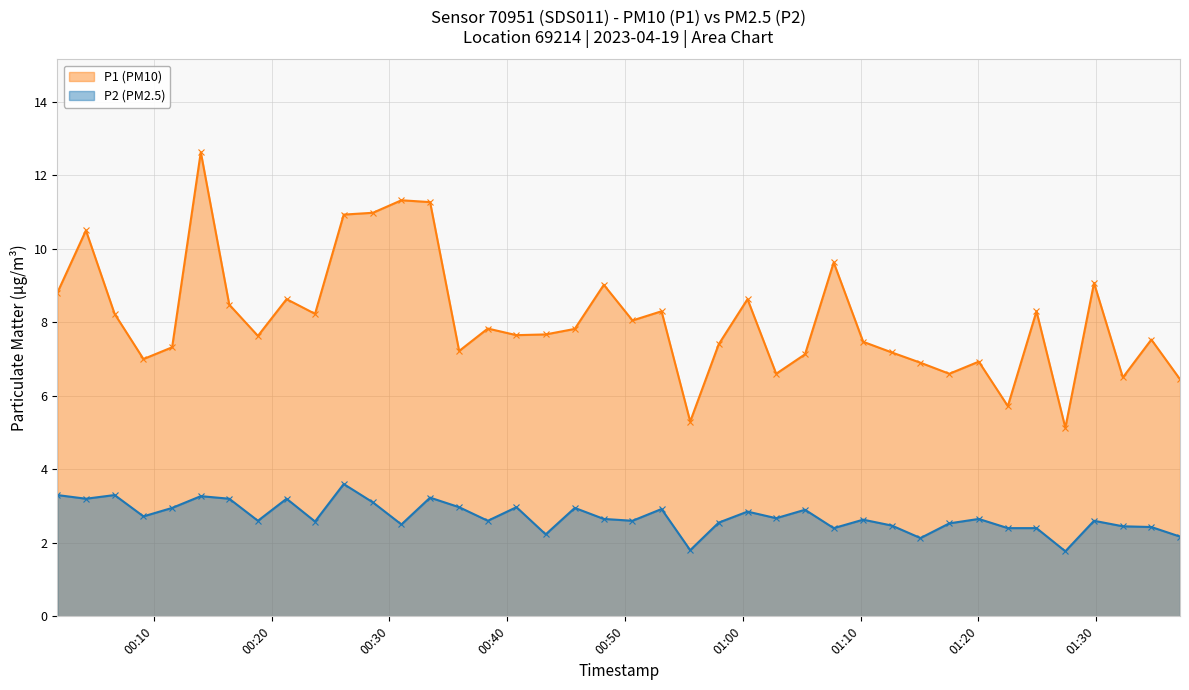

At which label does P1 reach its minimum?

2023-04-19T01:27:23